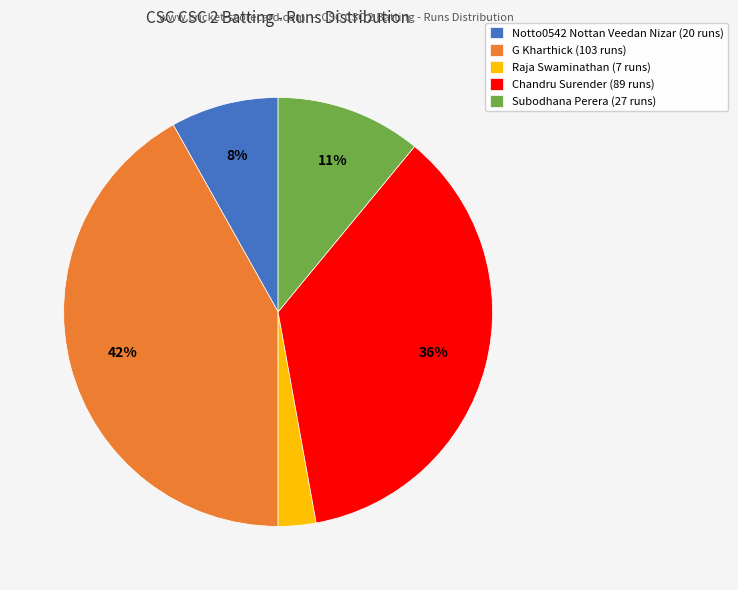

Count the number of slices in the pie.

5